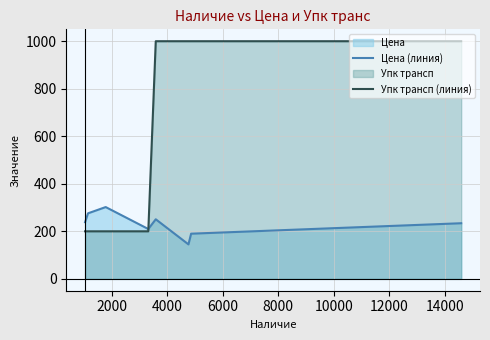

What is the maximum value for Цена (линия)?

302.0